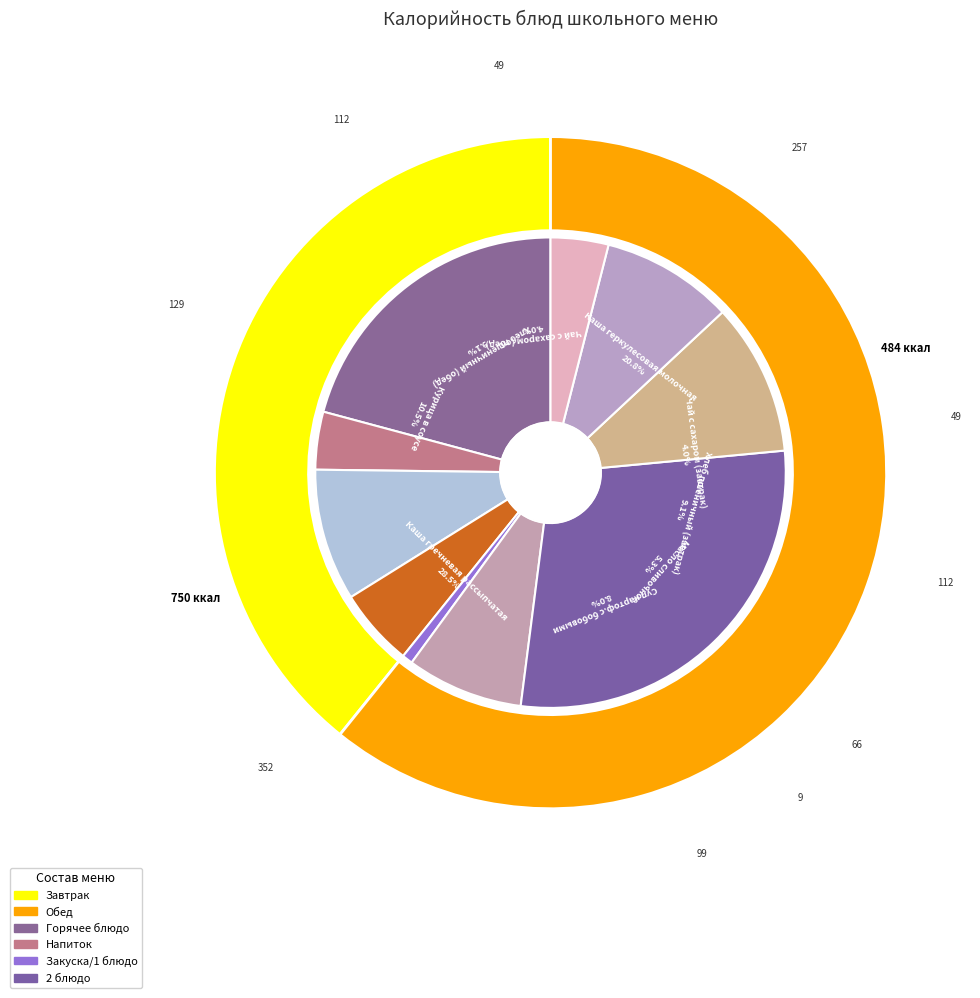

Rank the categories by value from lowest to highest.

Нарезка из свежих помидор, Чай с сахаром (завтрак), Чай с сахаром (обед), Масло сливочное, Суп картоф.с бобовыми, Хлеб пшеничный (завтрак), Хлеб пшеничный (обед), Курица в соусе, Каша геркулесовая молочная, Каша гречневая рассыпчатая